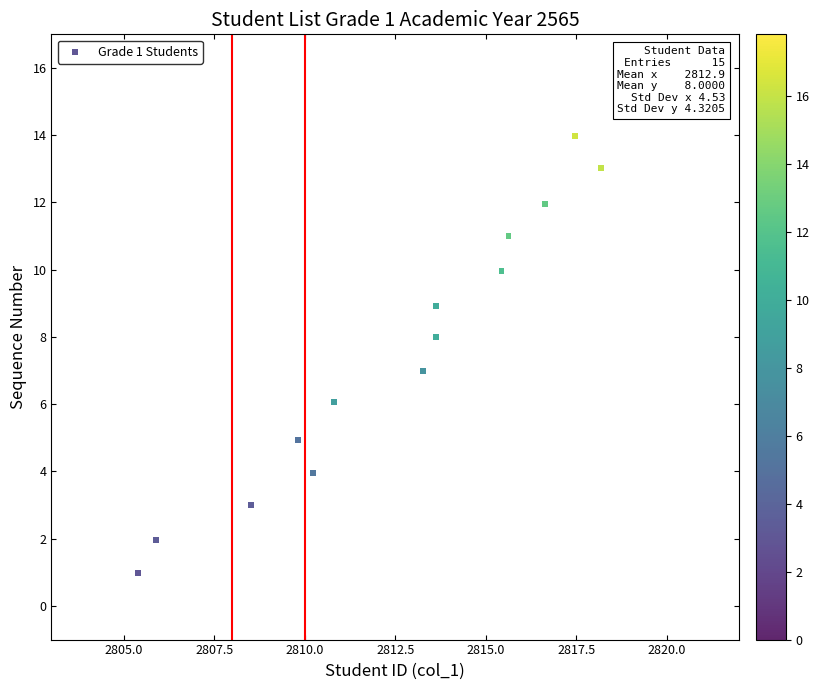

What is the range of X values (max minus min)?

13.2